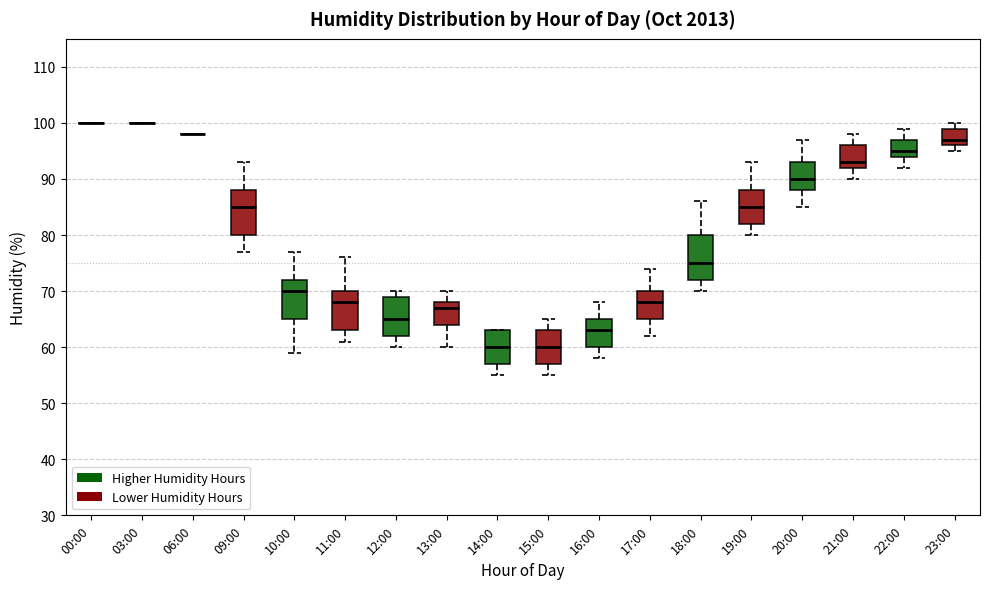

Reading left to right, transcribe this box plot: for each box, give where its median line is, the range the box spans, and where its two whiskers end, as read against the y-axis. The values are not printed on the chart, so give them approximately, as read against the axis.

00:00: box collapsed to a line at 100, whiskers 100 to 100
03:00: box collapsed to a line at 100, whiskers 100 to 100
06:00: box collapsed to a line at 98, whiskers 98 to 98
09:00: median 85, box 80 to 88, whiskers 77 to 93
10:00: median 70, box 65 to 72, whiskers 59 to 77
11:00: median 68, box 63 to 70, whiskers 61 to 76
12:00: median 65, box 62 to 69, whiskers 60 to 70
13:00: median 67, box 64 to 68, whiskers 60 to 70
14:00: median 60, box 57 to 63, whiskers 55 to 63
15:00: median 60, box 57 to 63, whiskers 55 to 65
16:00: median 63, box 60 to 65, whiskers 58 to 68
17:00: median 68, box 65 to 70, whiskers 62 to 74
18:00: median 75, box 72 to 80, whiskers 70 to 86
19:00: median 85, box 82 to 88, whiskers 80 to 93
20:00: median 90, box 88 to 93, whiskers 85 to 97
21:00: median 93, box 92 to 96, whiskers 90 to 98
22:00: median 95, box 94 to 97, whiskers 92 to 99
23:00: median 97, box 96 to 99, whiskers 95 to 100